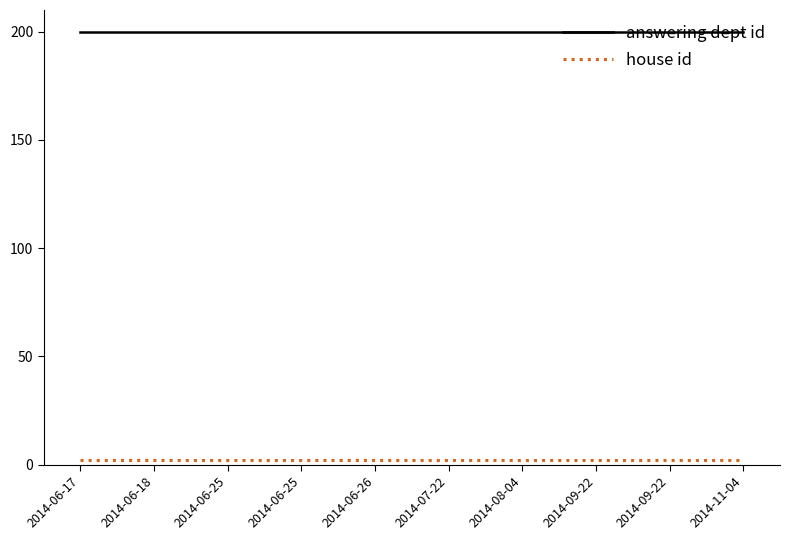

The value of answering dept id at 2014-09-22 is 334. True or false?

False